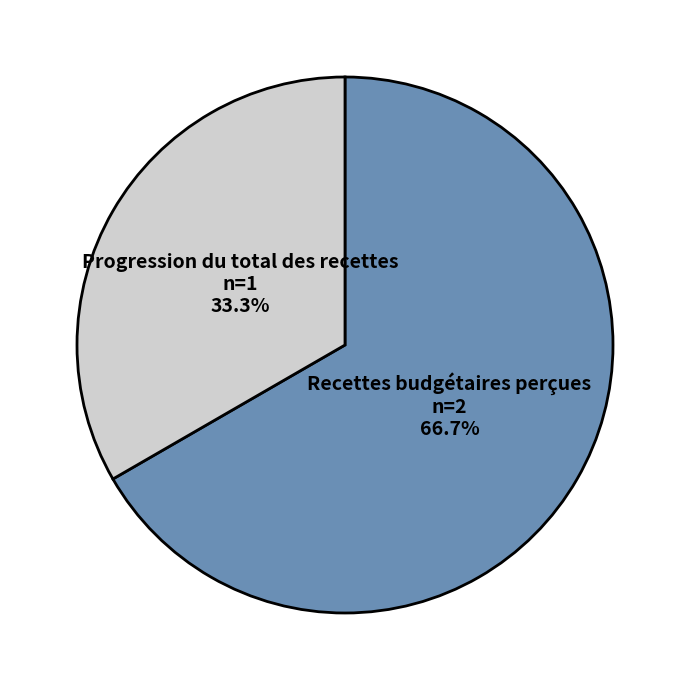

Which slice represents more than half of the pie?

Recettes budgétaires perçues